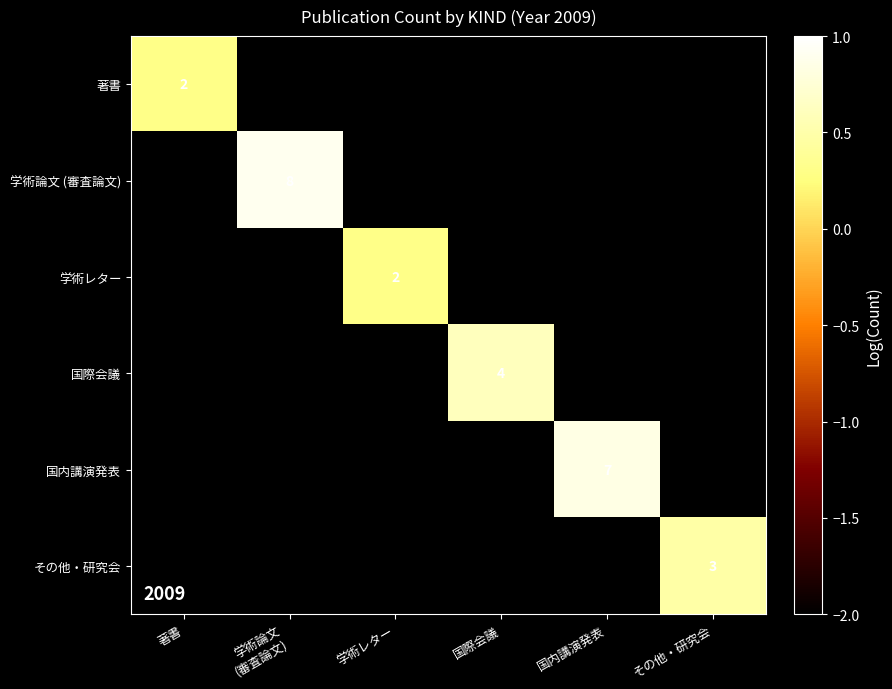

What is the lowest value of the 著書 series?

0.3